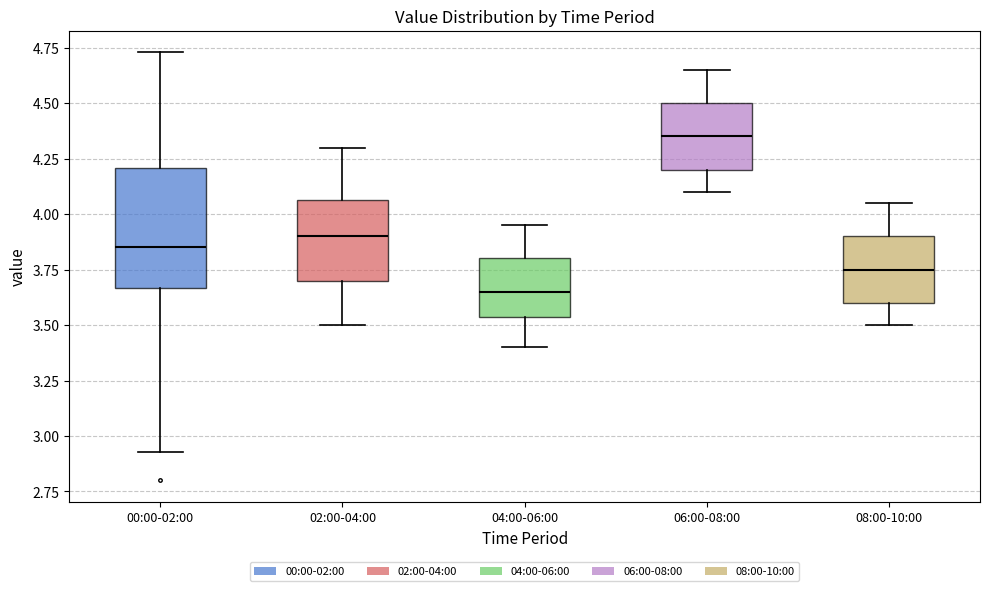

Where is the lower edge of the box for 04:00-06:00 on the y-axis? The values are not printed on the chart, so give them approximately, as read against the axis.

3.55